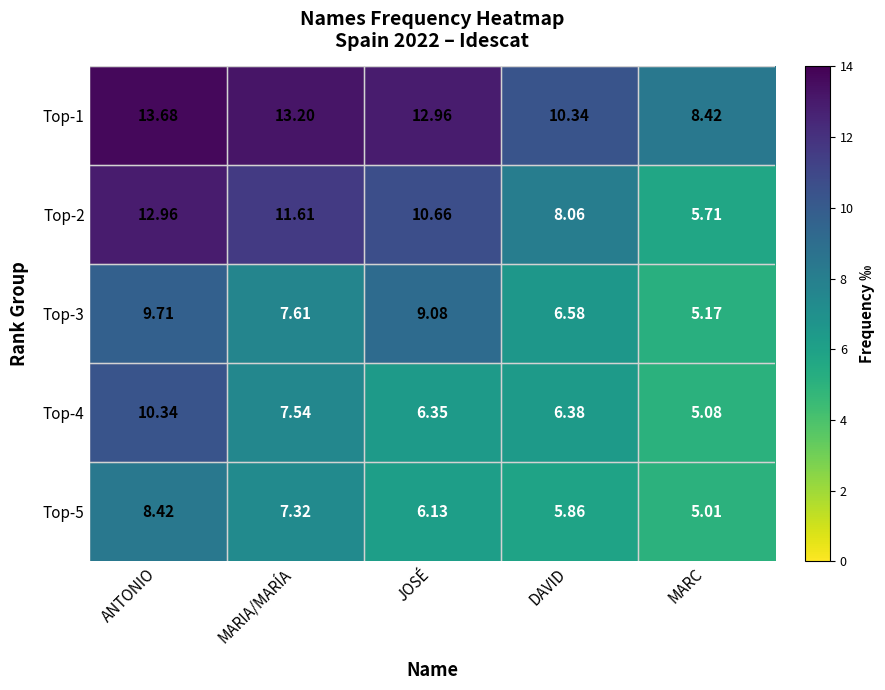

Where is Top-3 nearest to the value 7?

DAVID